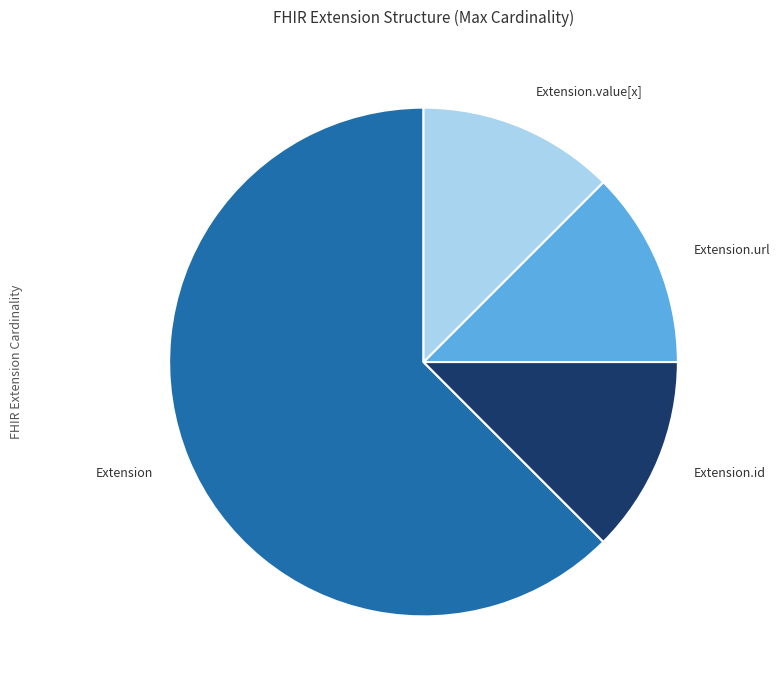

Is there a majority slice in this chart?

Yes